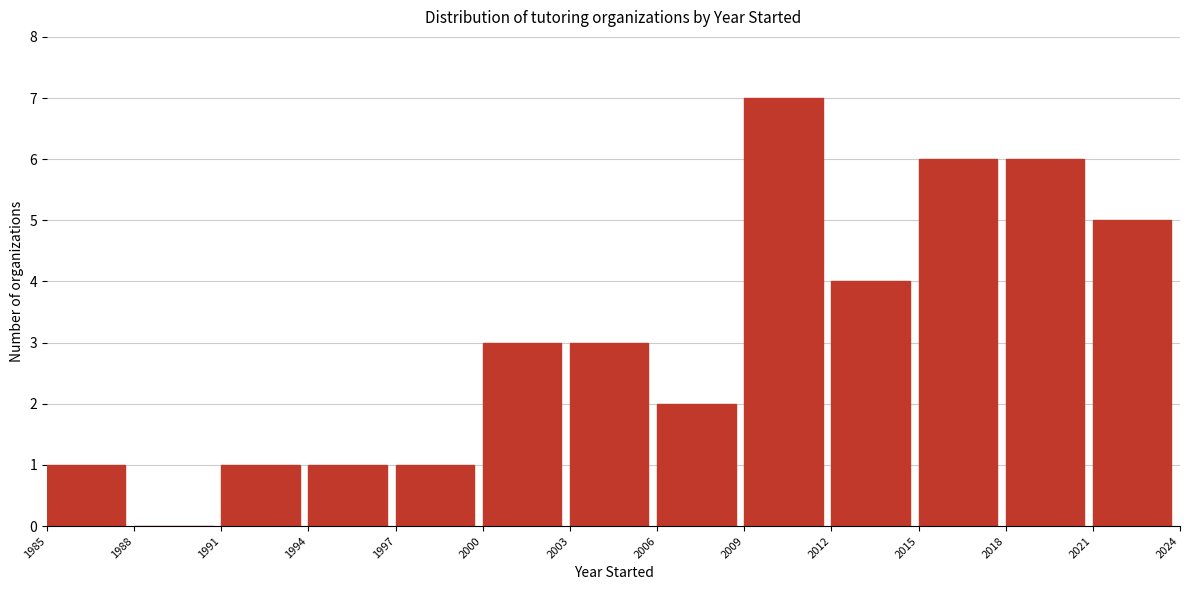

What is the height of the bar covering 2012 to 2015 on the x-axis? The values are not printed on the chart, so give them approximately, as read against the axis.

4